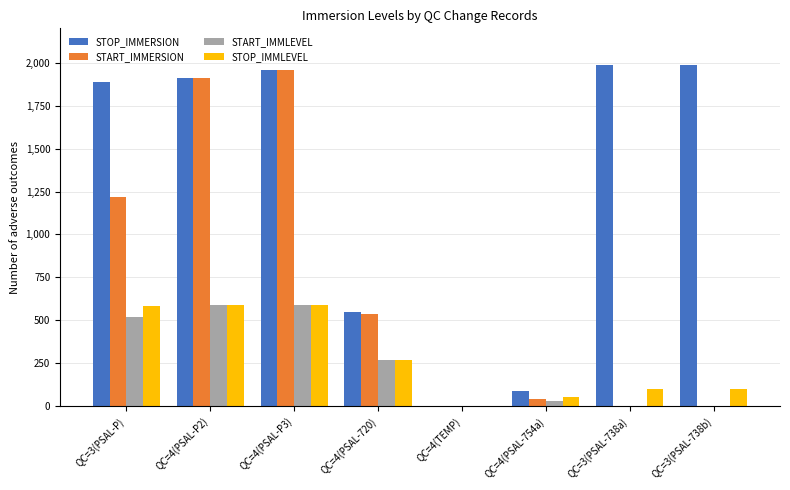

What is the sum of all START_IMMERSION values?

5671.3